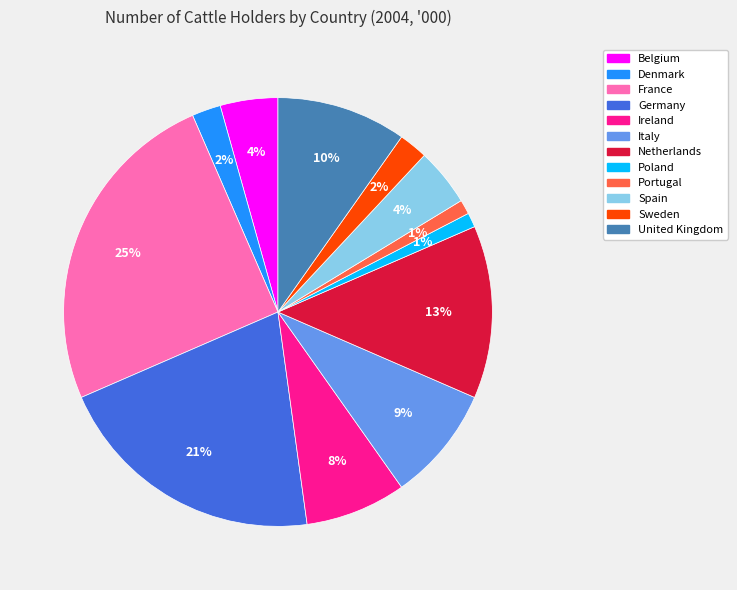

What percentage is the Portugal slice, to the nearest percent?

1%